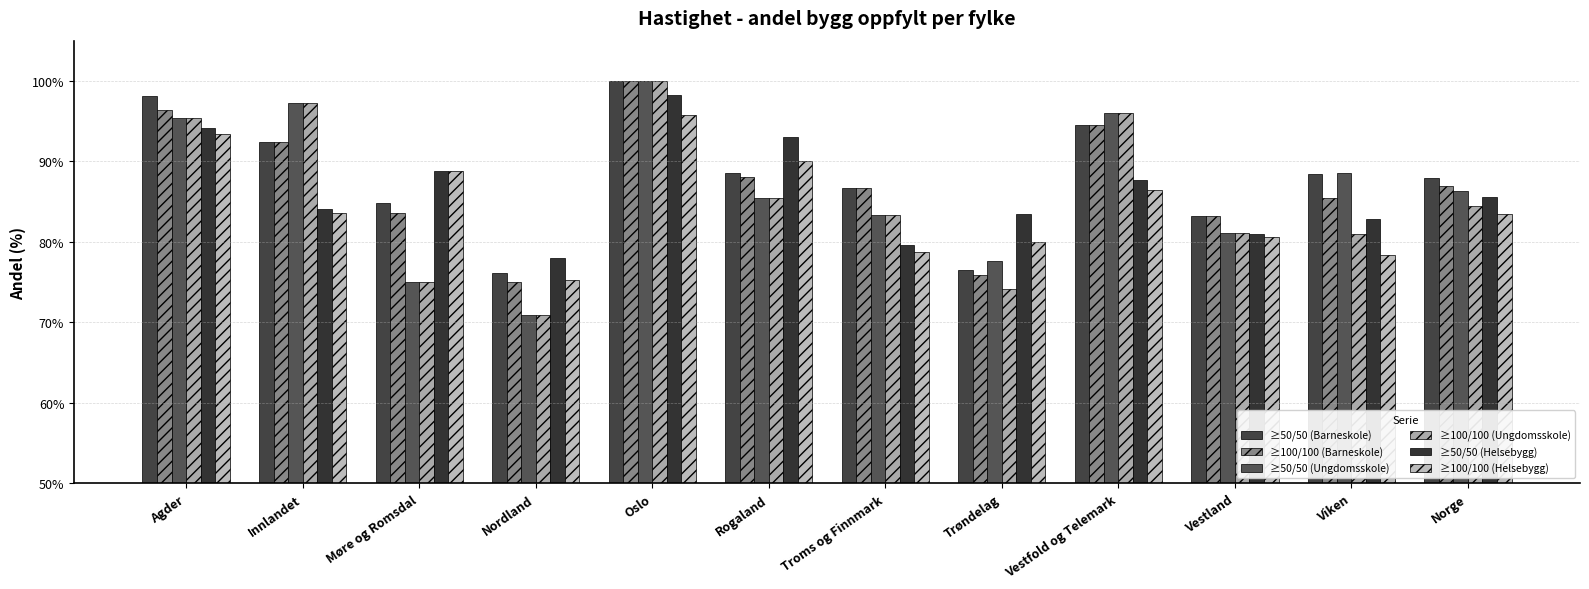

What is the lowest value of the ≥50/50 (Barneskole) series?

0.8